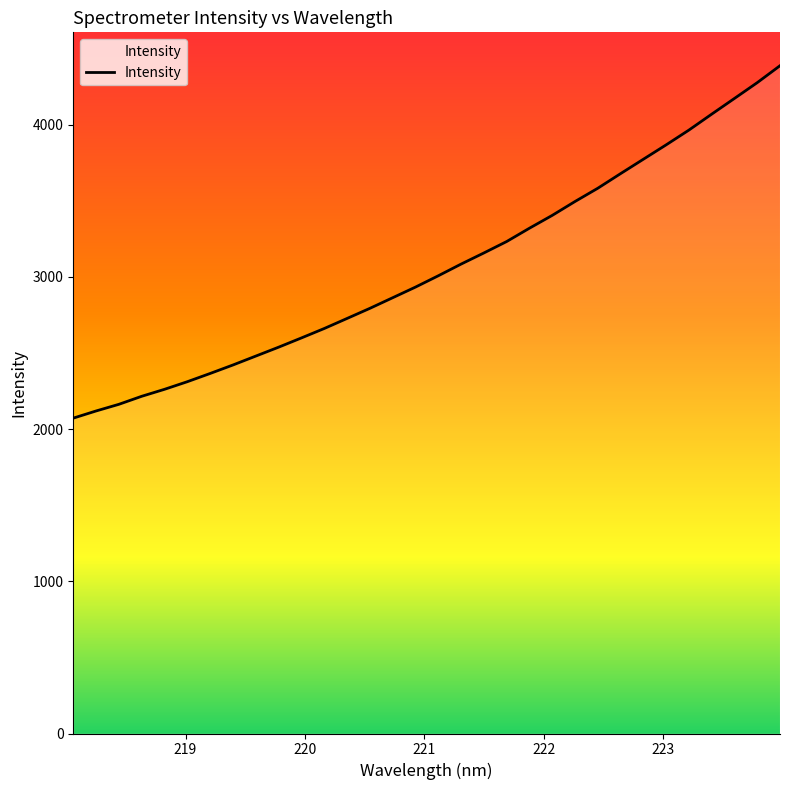

What is the greatest value displayed?

4387.2